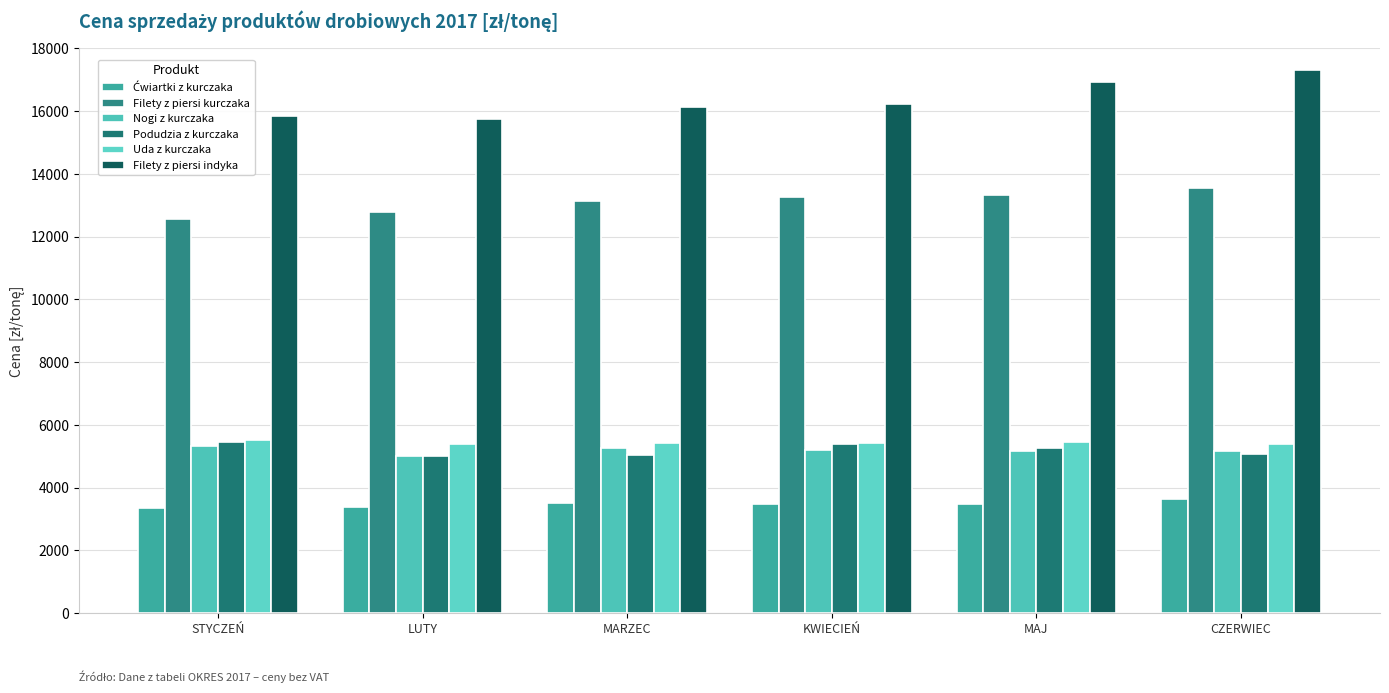

What is the spread (max minus min) of values at KWIECIEŃ?

12749.1